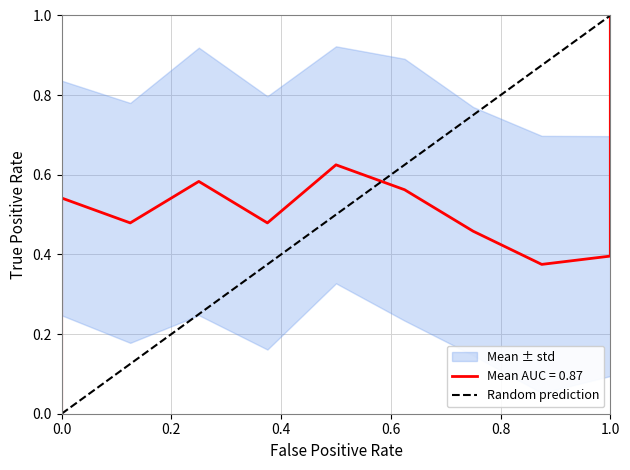

What is the greatest value displayed?

1